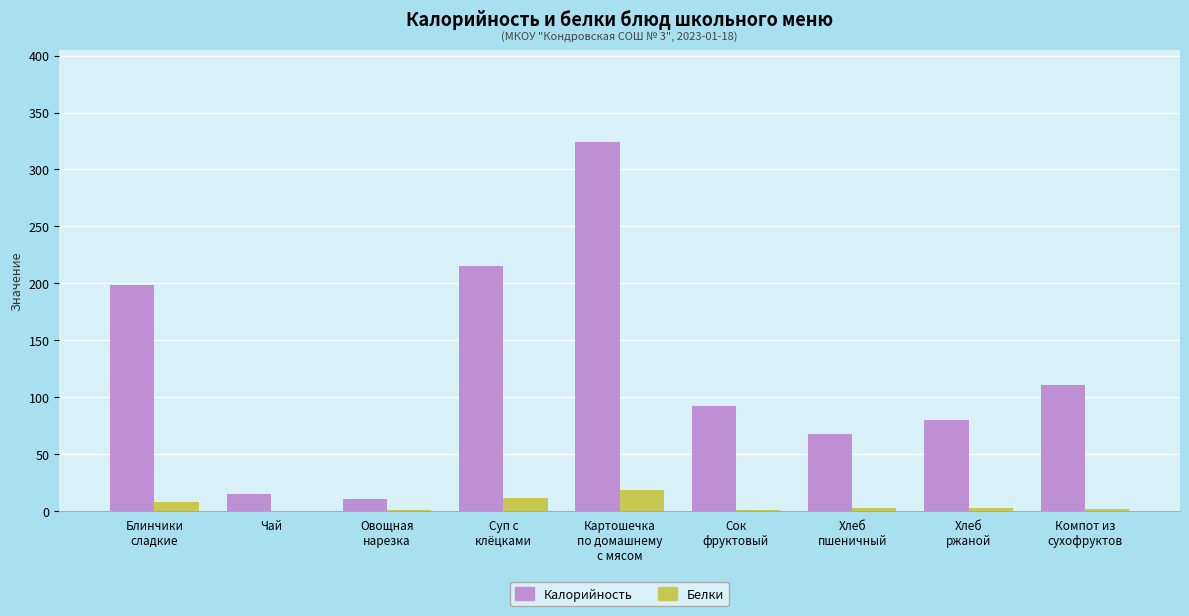

What is the sum of all Белки values?

44.5